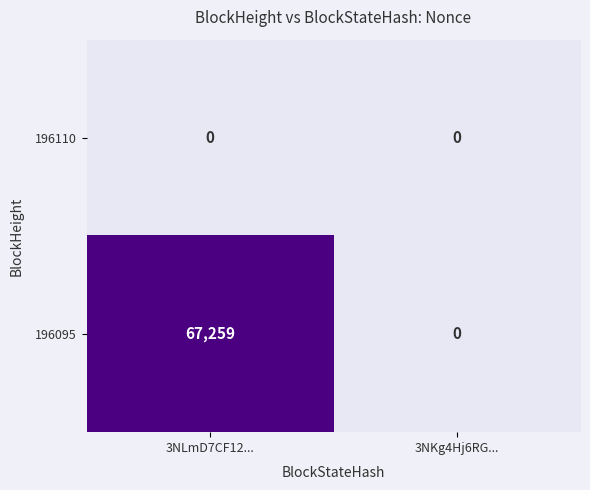

True or false: 196095 has a value of 46093 at 3NKg4Hj6RG....

False